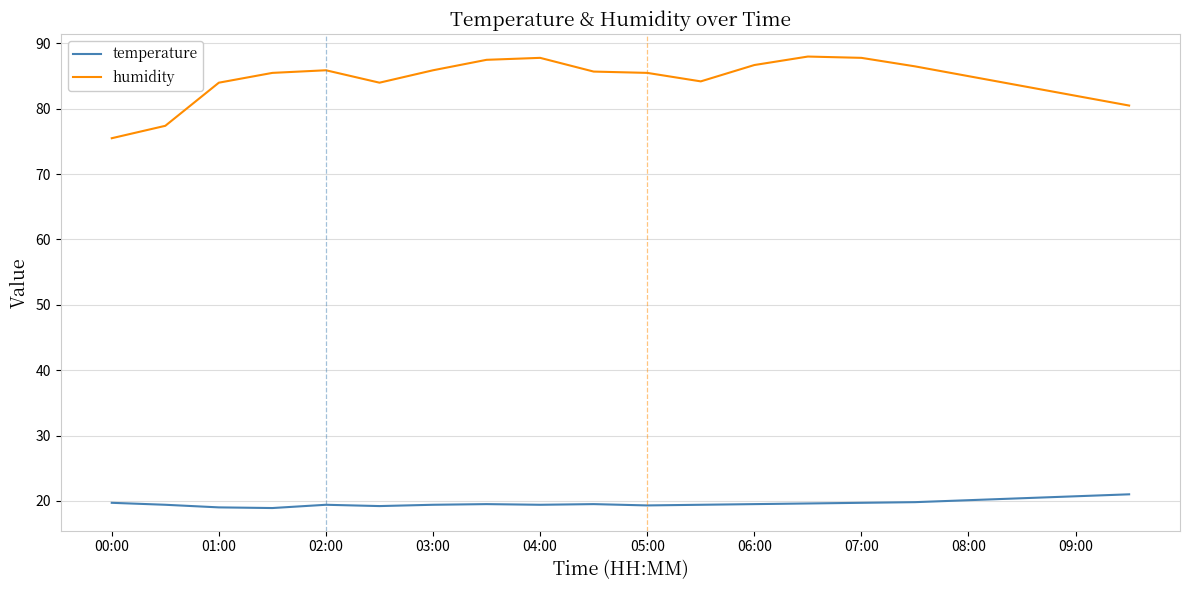

What is the difference between the maximum and minimum values in the humidity series?

12.5